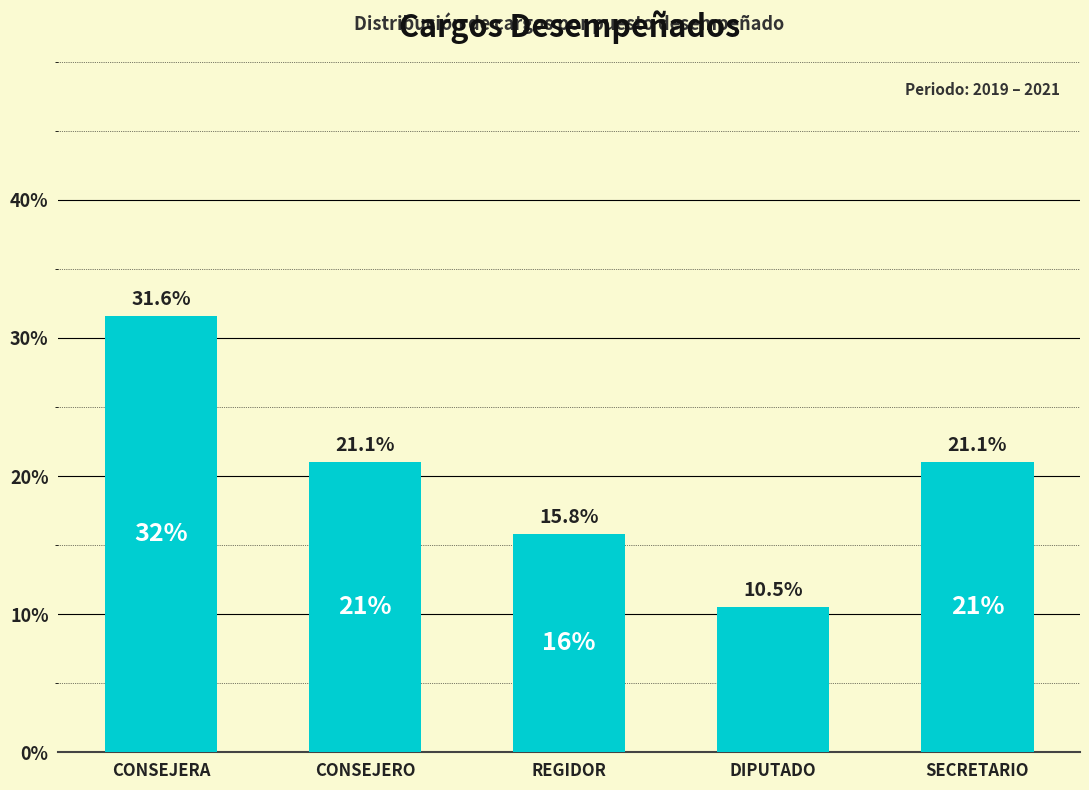

What is the ratio of the value at CONSEJERO to the value at REGIDOR?

1.3